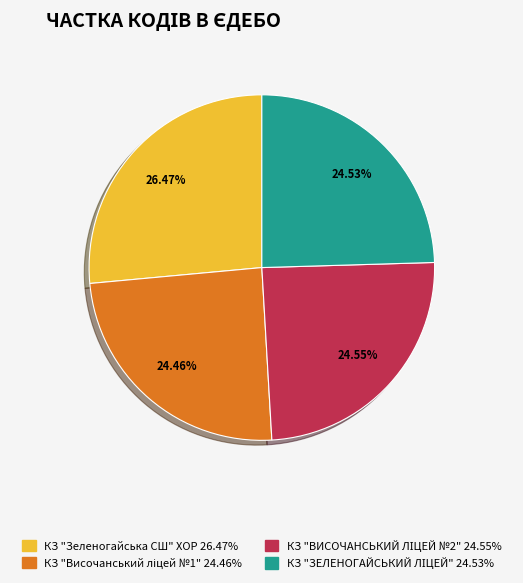

To the nearest percent, what is the difference between the largest and smallest slice percentages?

2%